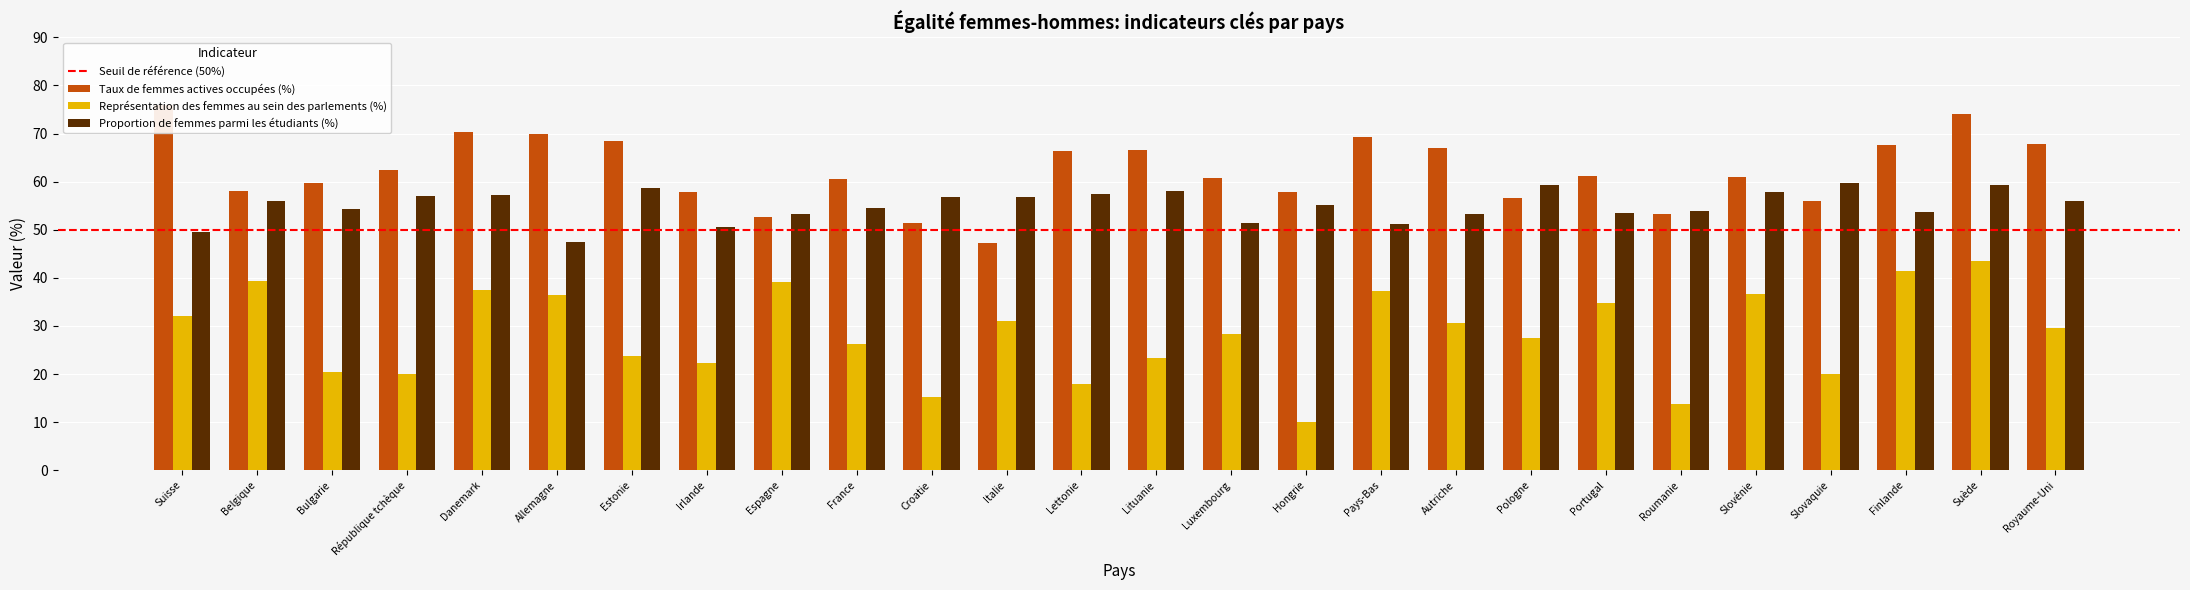

Reading right to left, transcribe all the data shown in this chart.

Taux de femmes actives occupées (%): 67.9	74.0	67.7	55.9	61.0	53.2	61.1	56.6	67.1	69.2	57.8	60.8	66.5	66.4	47.2	51.5	60.6	52.7	57.9	68.5	69.9	70.4	62.4	59.8	58.0	76.0
Représentation des femmes au sein des parlements (%): 29.6	43.6	41.5	20.0	36.7	13.7	34.8	27.4	30.6	37.3	10.1	28.3	23.4	18.0	31.0	15.2	26.2	39.1	22.2	23.8	36.5	37.4	20.0	20.4	39.3	32.0
Proportion de femmes parmi les étudiants (%): 56.0	59.4	53.6	59.7	57.8	53.8	53.5	59.4	53.3	51.3	55.2	51.4	58.1	57.5	56.8	56.8	54.5	53.3	50.5	58.7	47.4	57.3	57.1	54.3	55.9	49.5